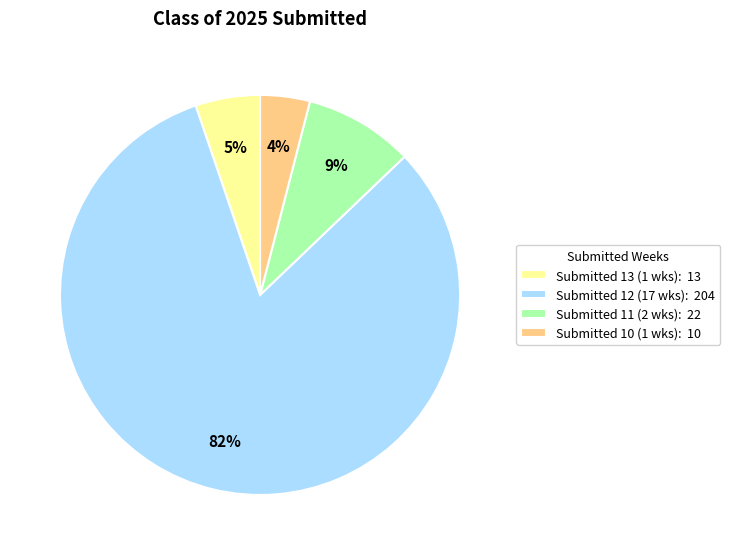

To the nearest percent, what portion does Submitted 10 (1 wks): 10 represent?

4%